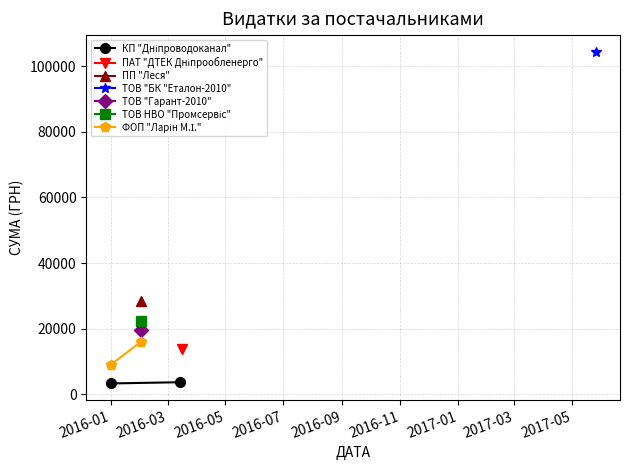

What is the average value of the ФОП "Ларін М.І." series?

12525.7